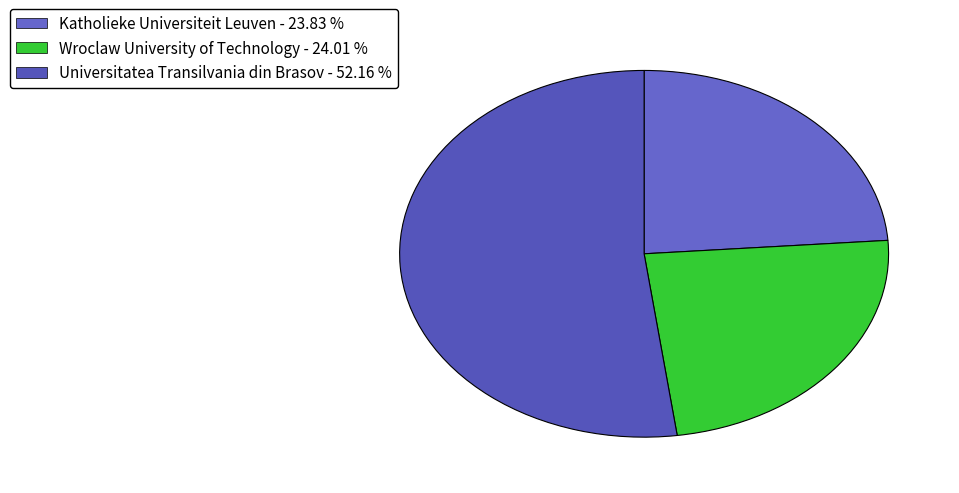

What is the smallest slice in the pie chart?

Katholieke Universiteit Leuven